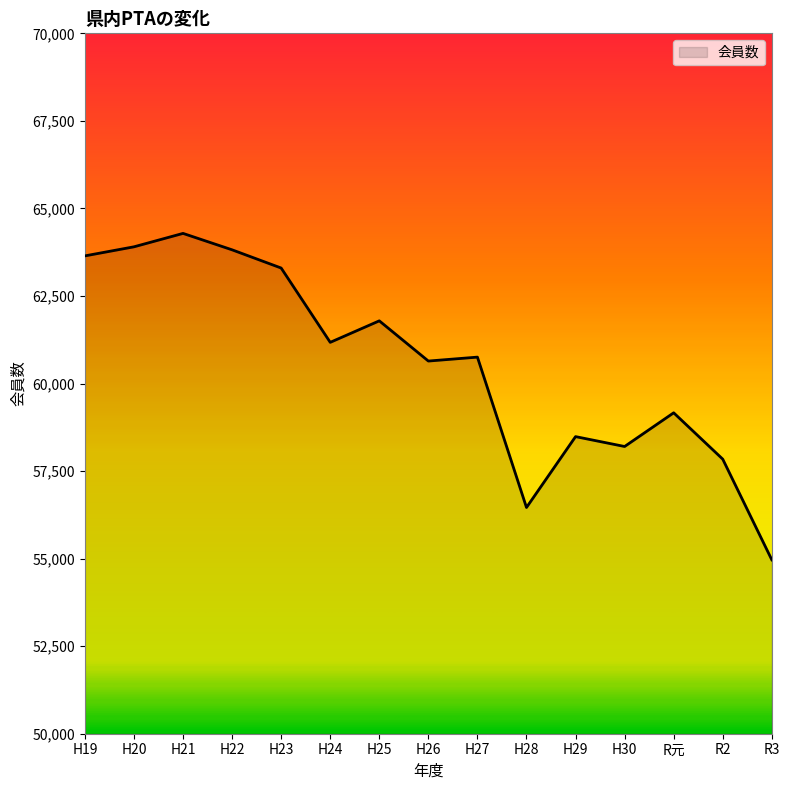

Does the chart have visible grid lines?

No